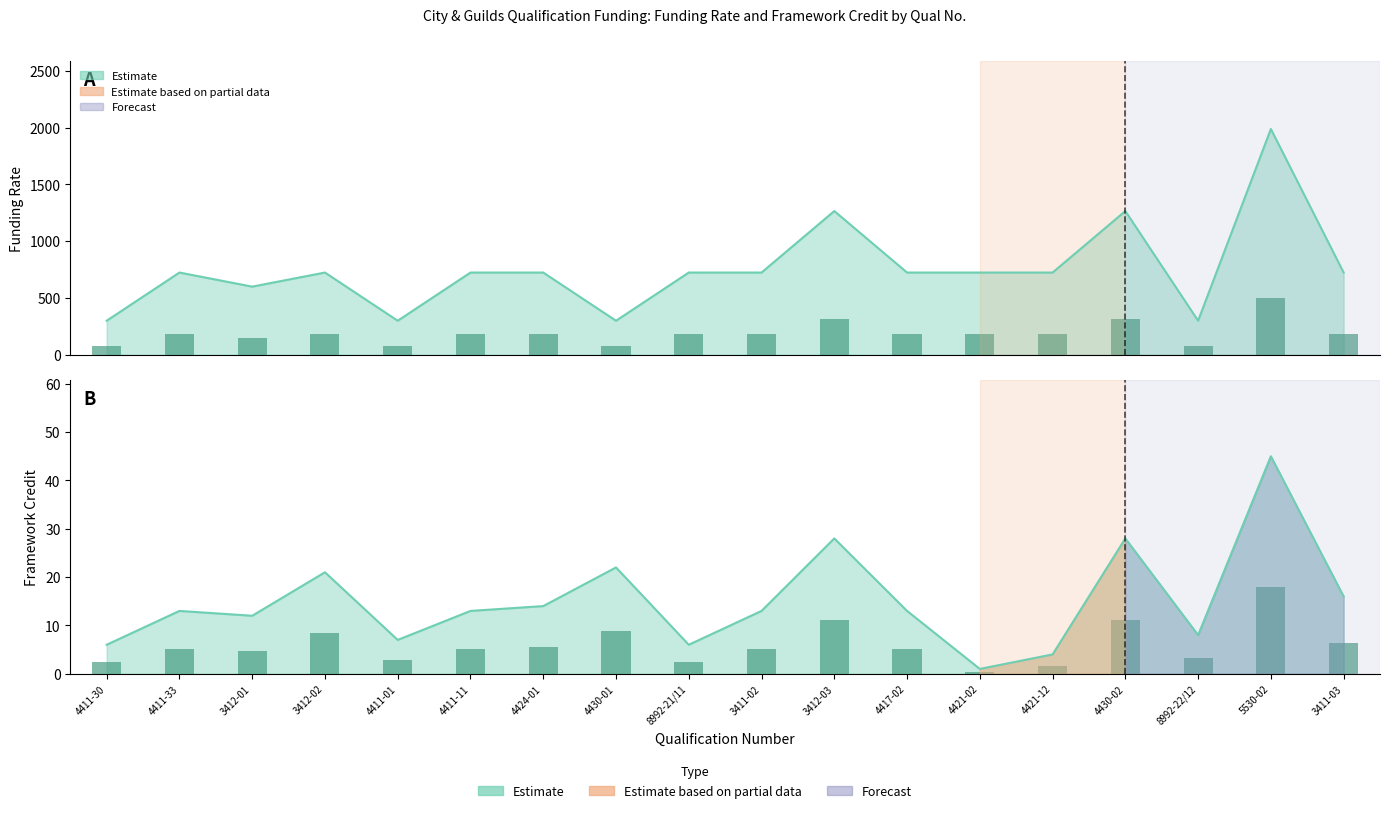

How many bars are there in each group?

2